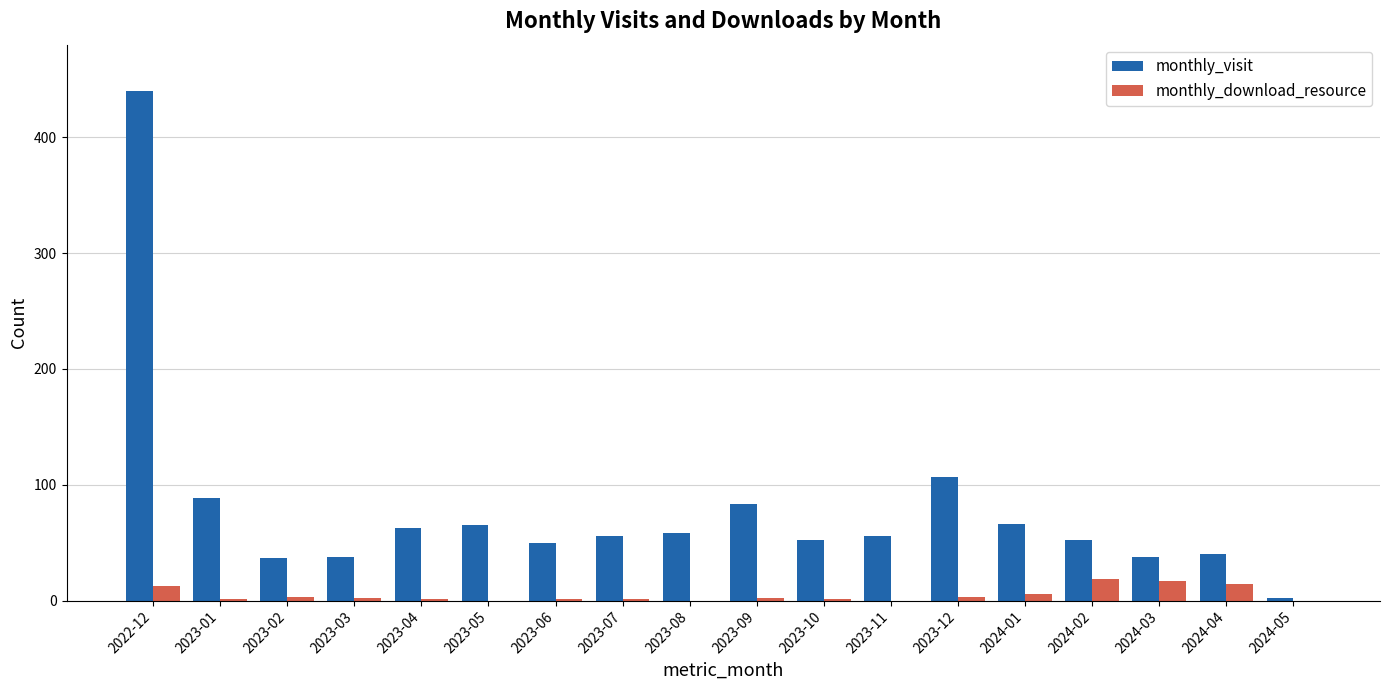

The value of monthly_visit at 2023-08 is 58. True or false?

True